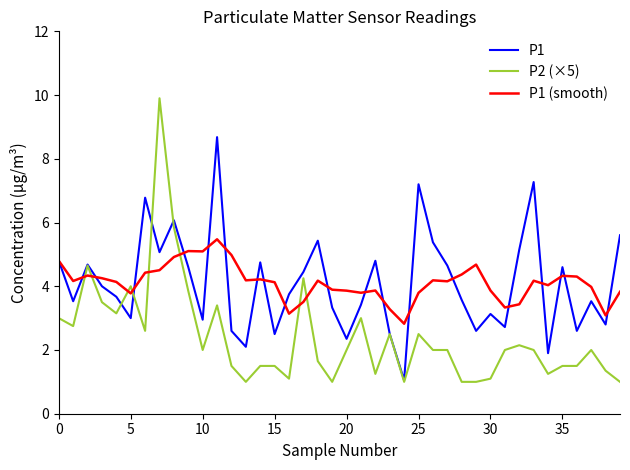

Which series has the widest spread of values?

P2 (×5)